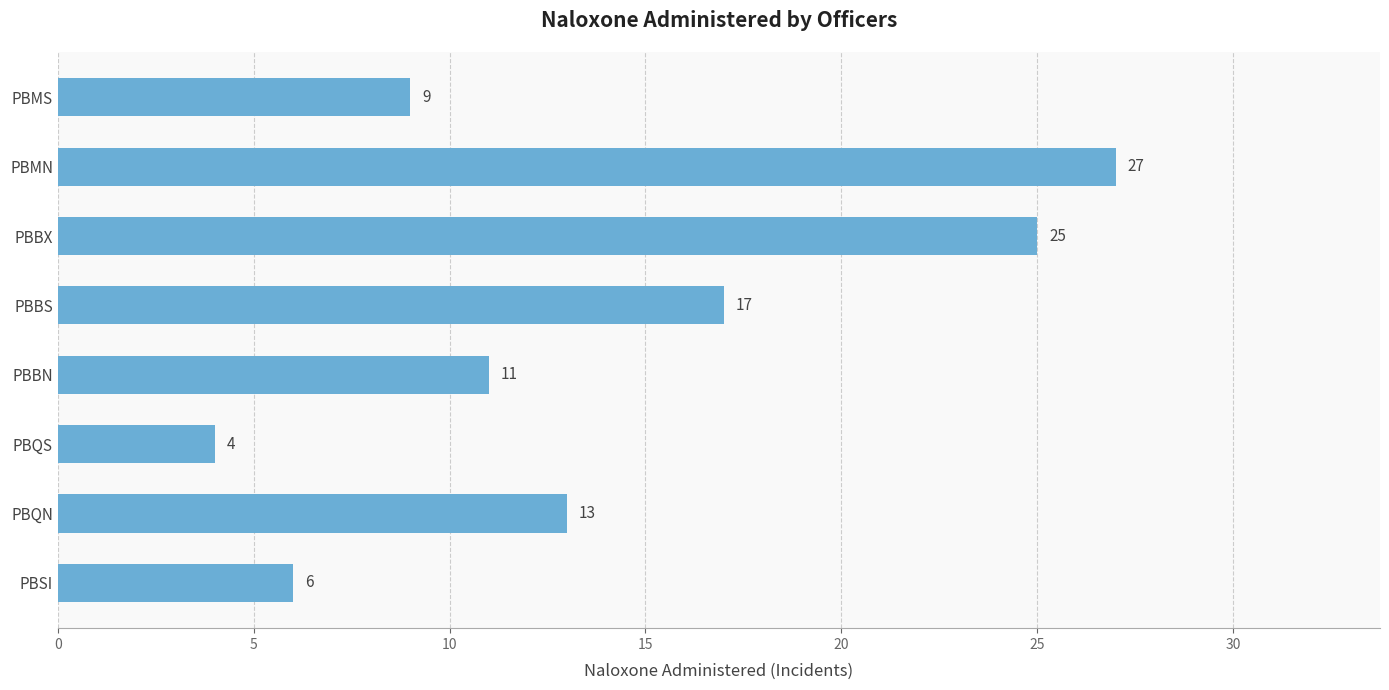

Are the bars grouped side by side (vs. stacked)?

No